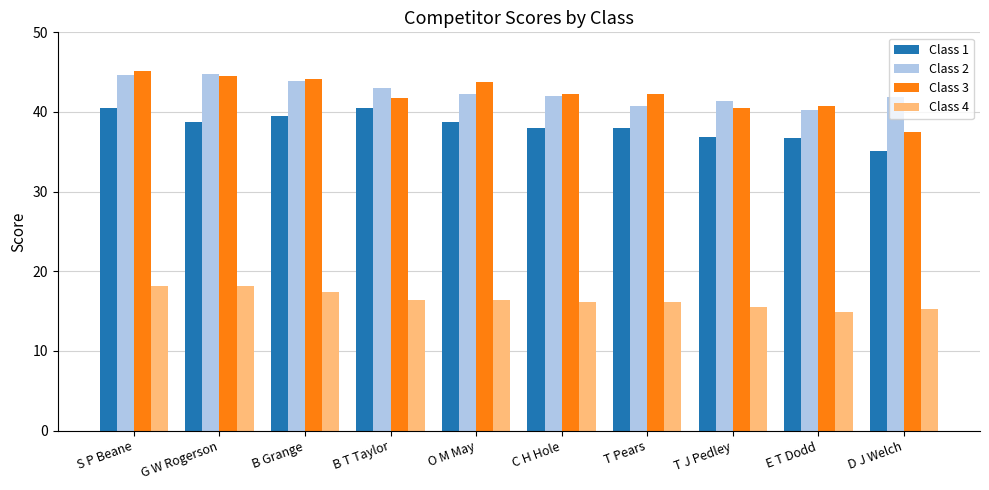

True or false: Class 4 has a value of 6.1 at E T Dodd.

False